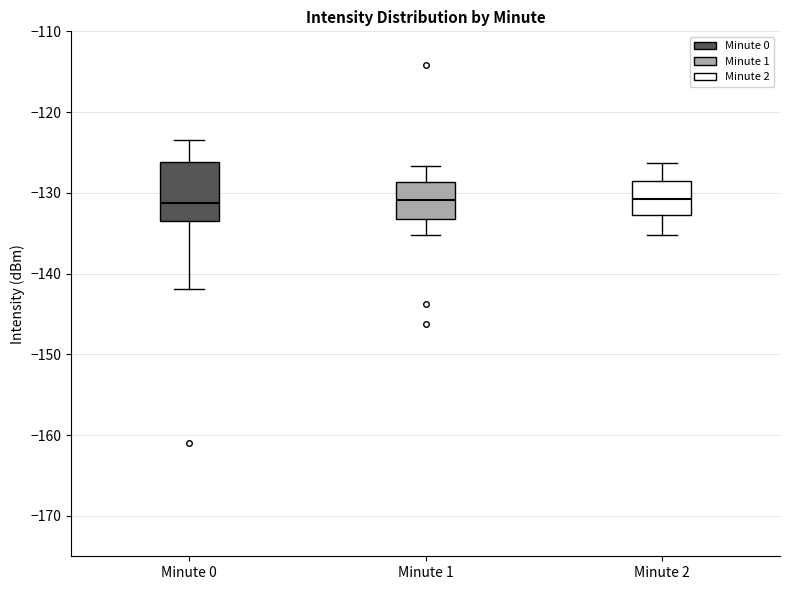

Where does the median line of the box for Minute 0 sit on the y-axis? The values are not printed on the chart, so give them approximately, as read against the axis.

-131